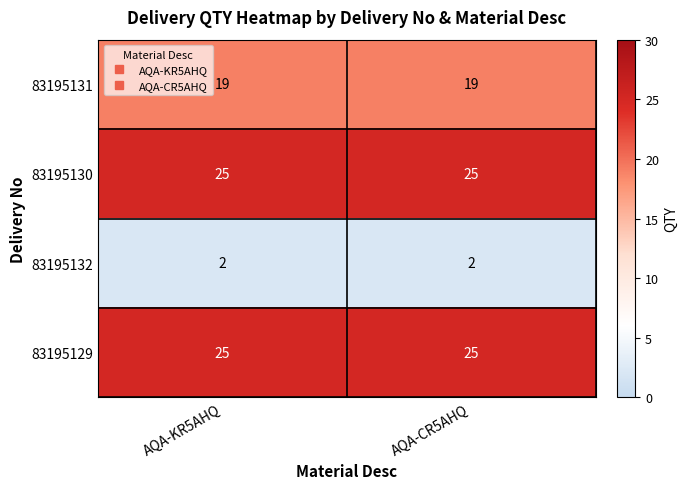

What is the highest value of the 83195131 series?

19